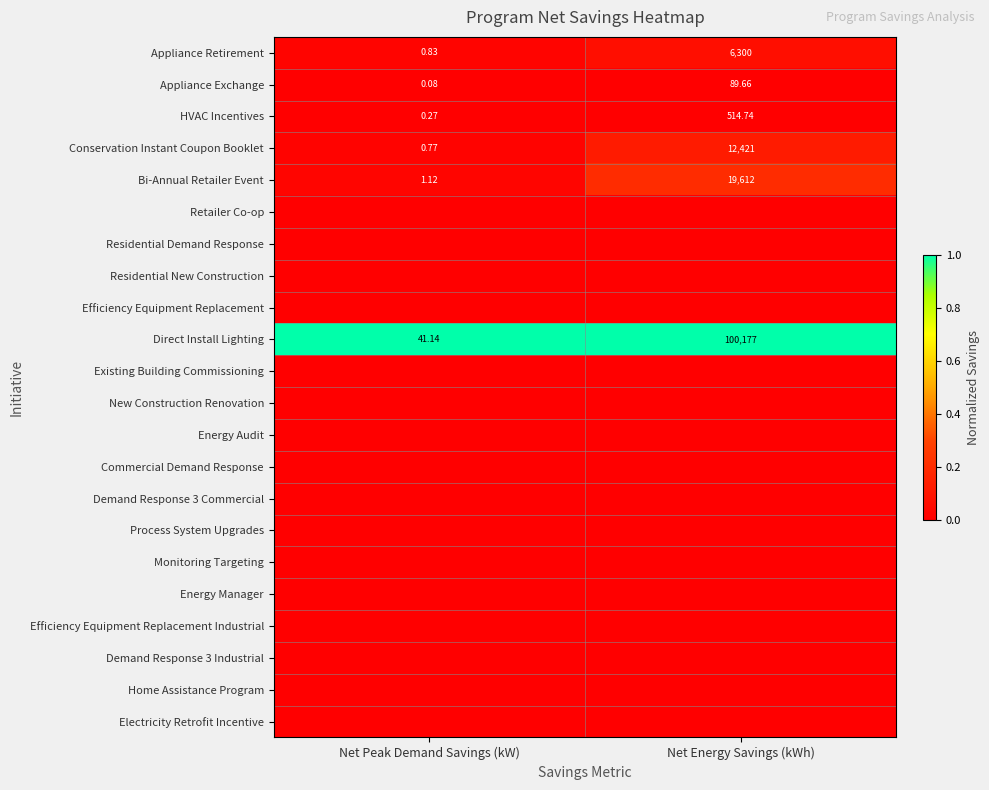

Which label corresponds to the smallest value in the chart?

Net Peak Demand Savings (kW)